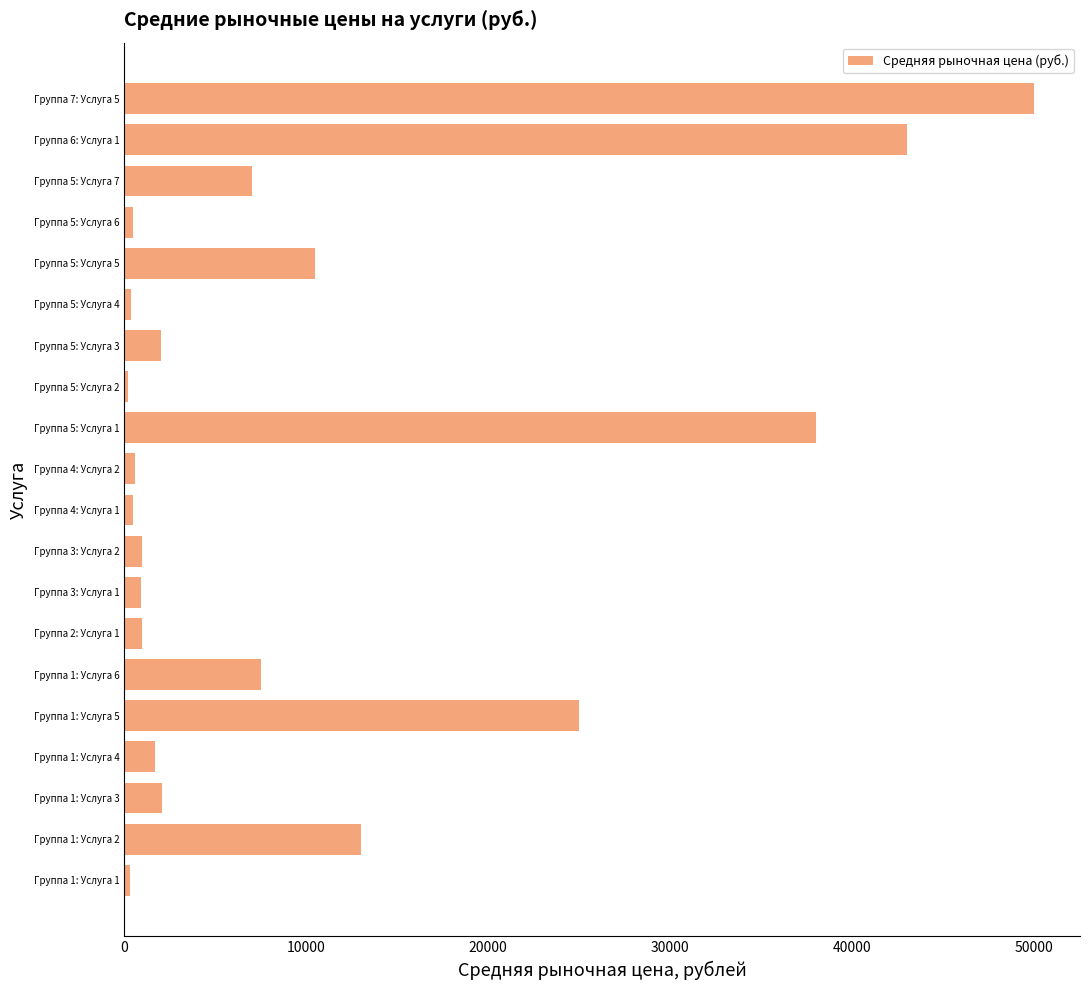

What is the difference between the maximum and minimum values?

49800